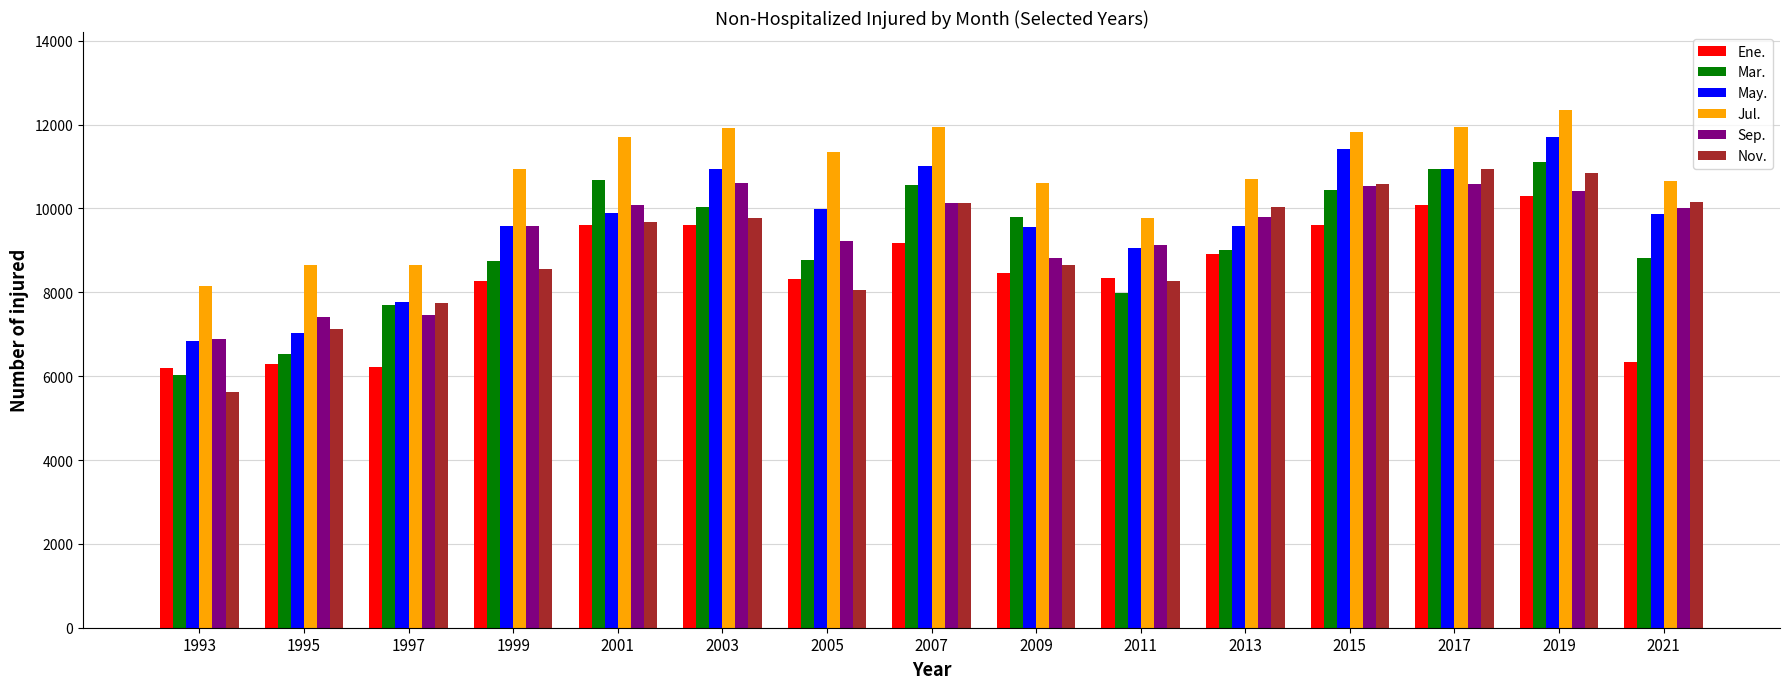

Which series changed the most between 1997 and 2021?

Sep.